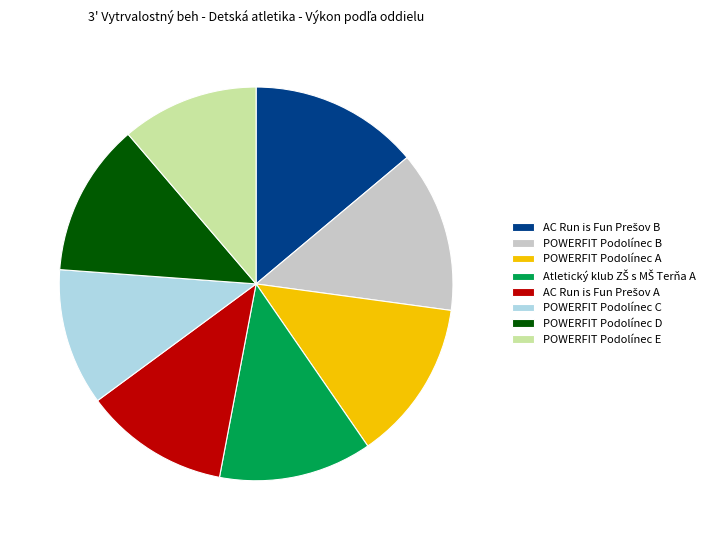

The POWERFIT Podolínec A slice represents 13% of the pie. True or false?

True